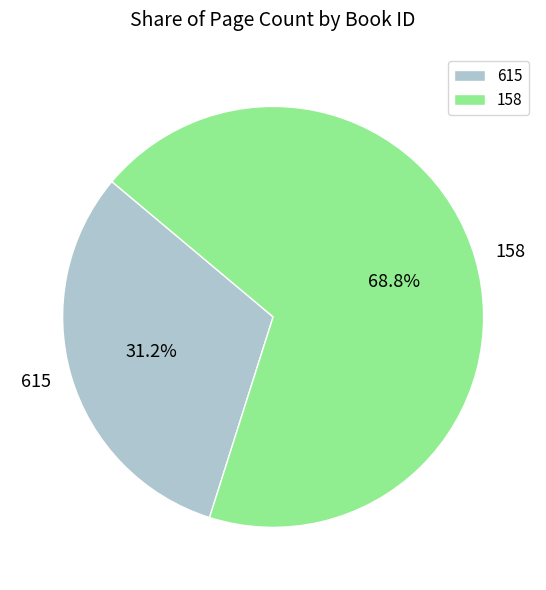

Which slice is the smallest?

615